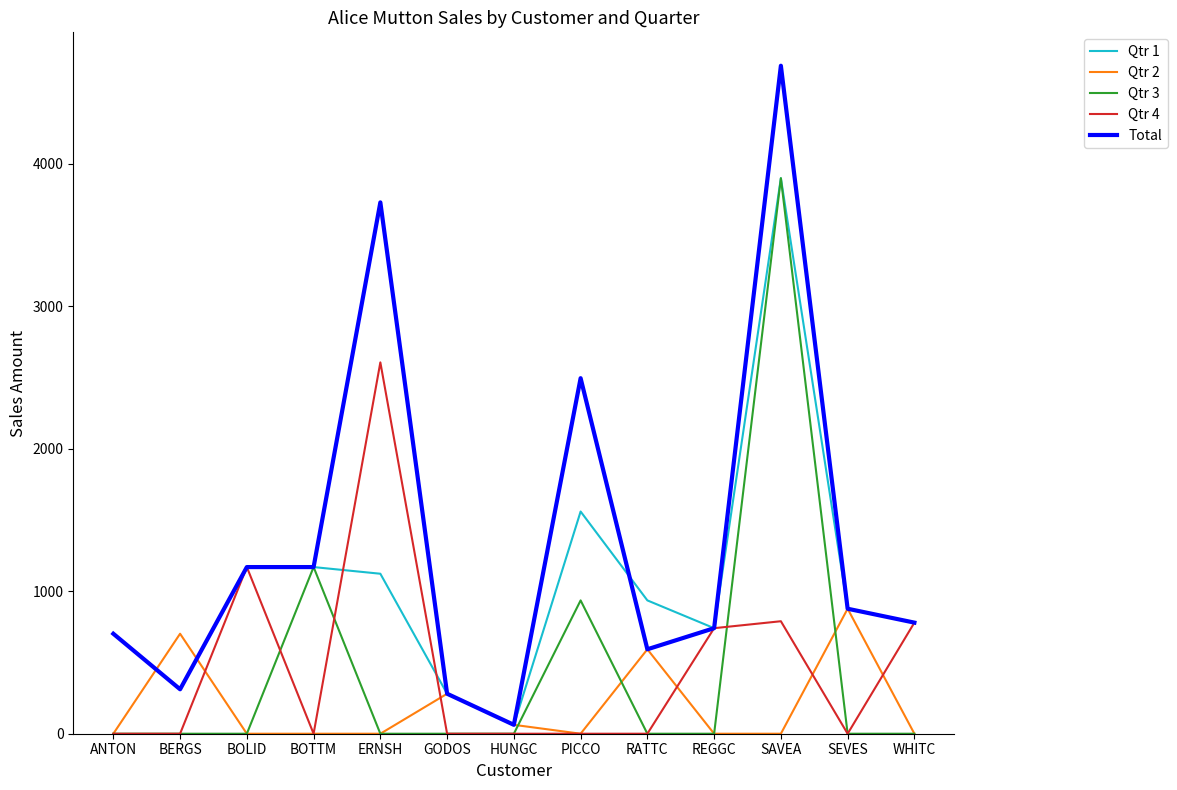

True or false: Qtr 3 has a value of 0.0 at BOLID.

True